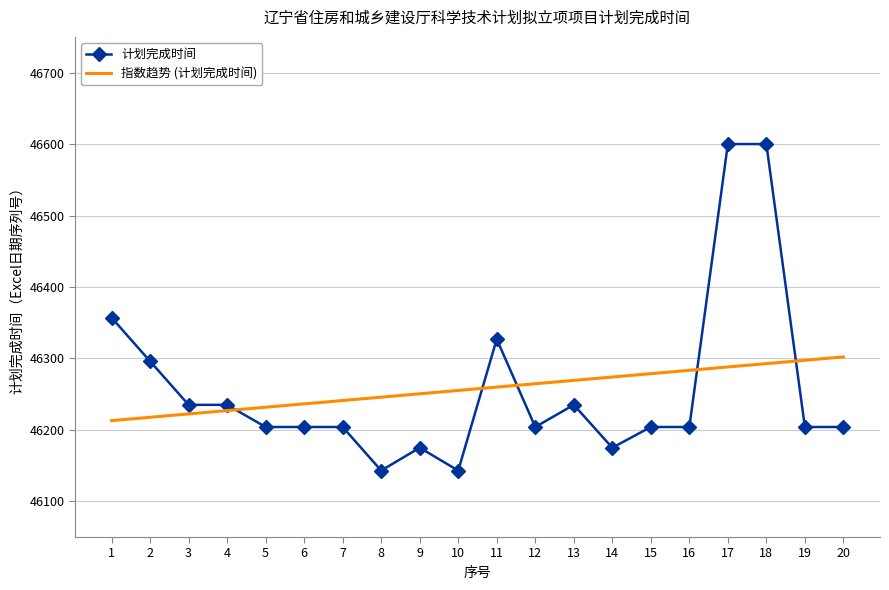

Where is the data nearest to the value 46371?

1